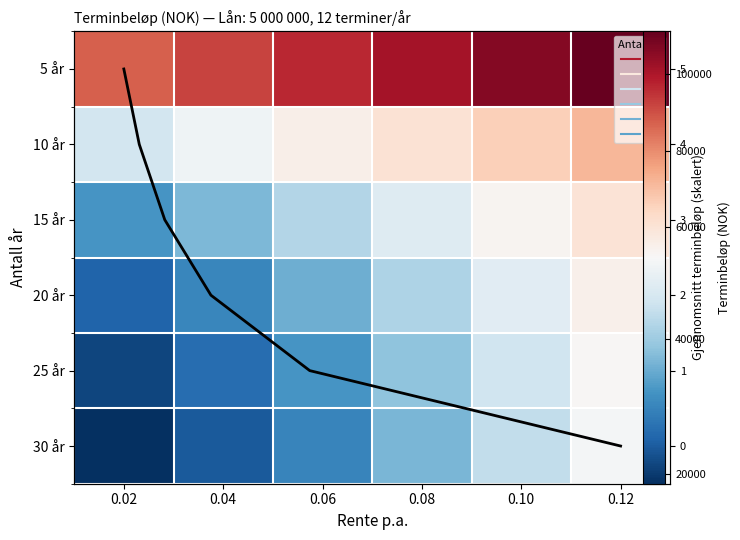

How many categories are shown in the chart?

6